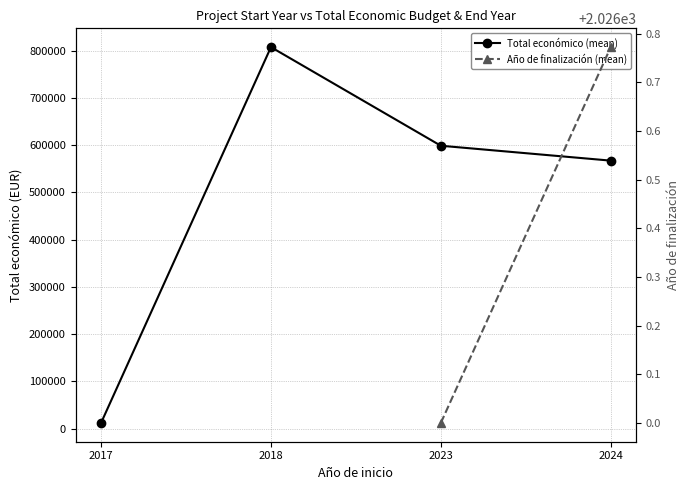

What is the average value of the Total económico (mean) series?

496499.5